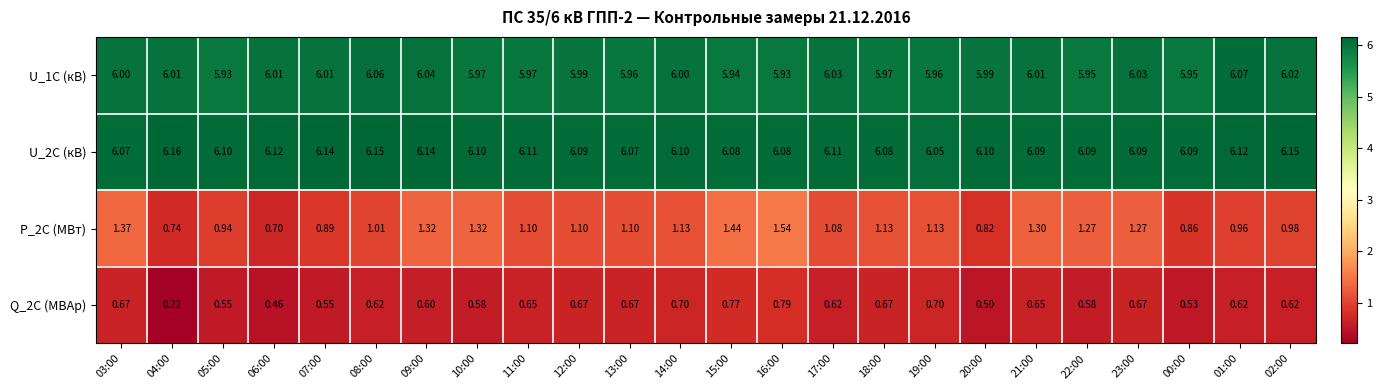

Is the value of Q_2C (МВАр) at 11:00 greater than the value of U_2C (кВ) at 07:00?

No